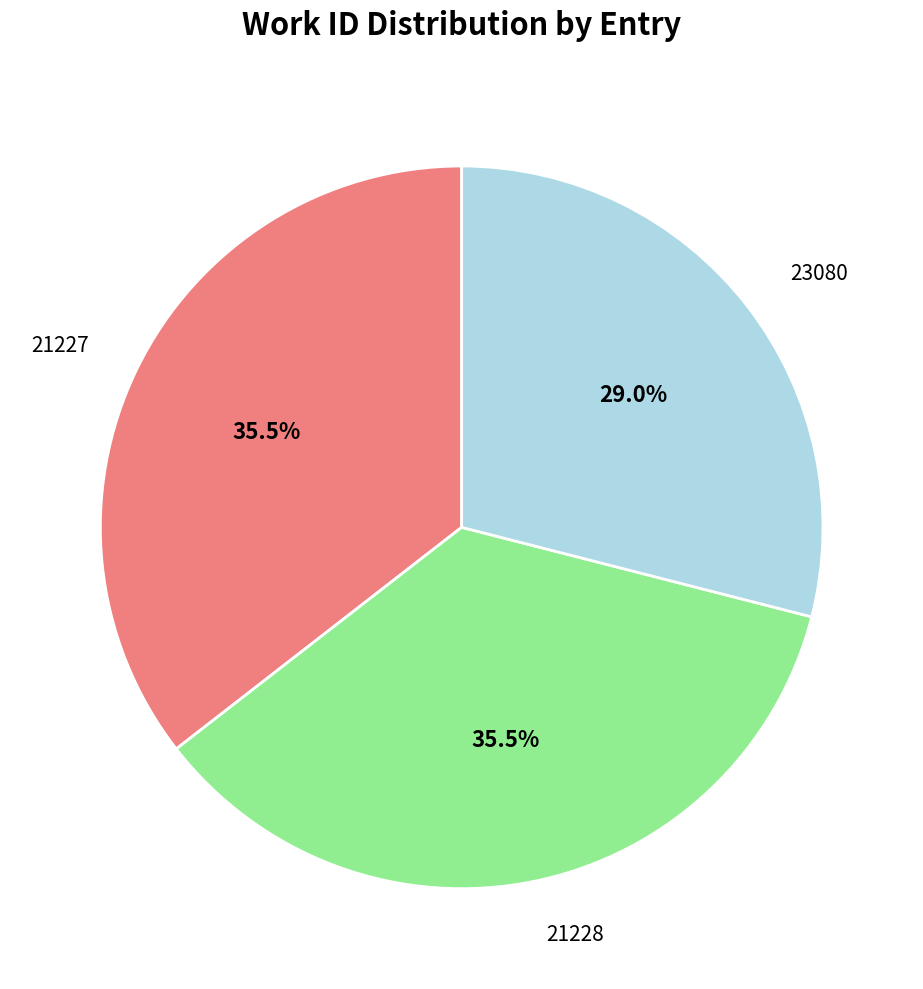

Is there any slice that represents more than half of the pie?

No